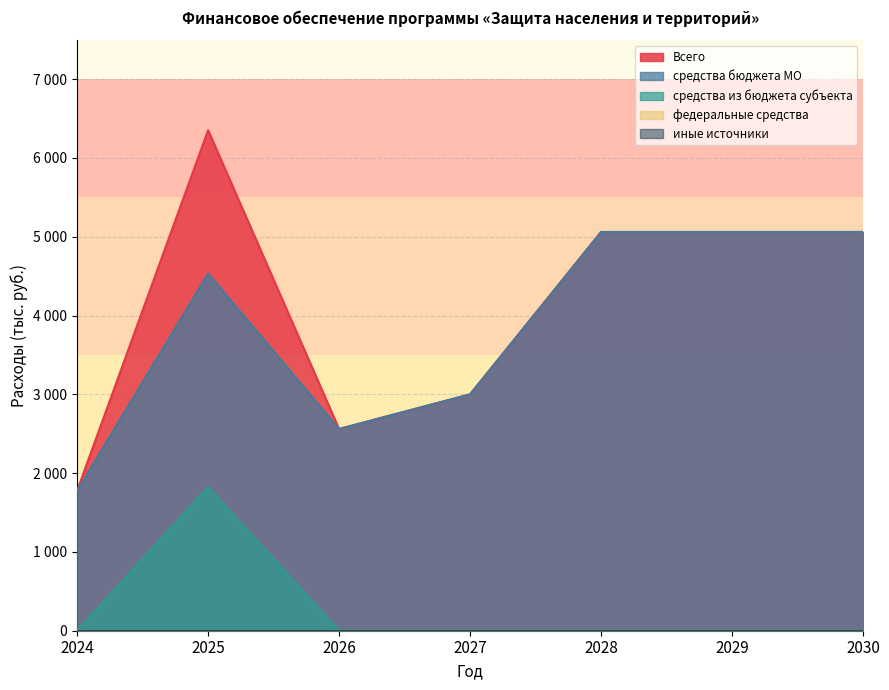

What is the sum of the Всего values at 2025 and 2029?

11410.9